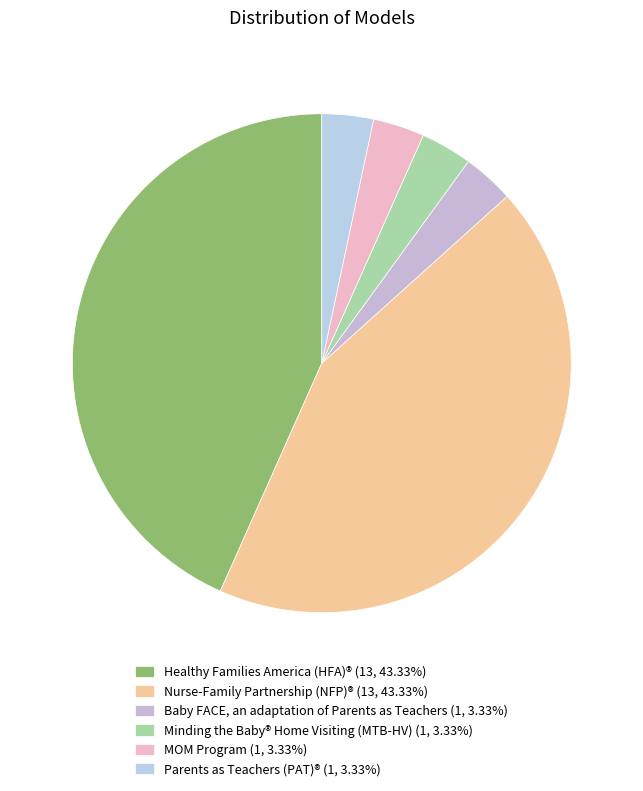

How many segments does this pie chart have?

6